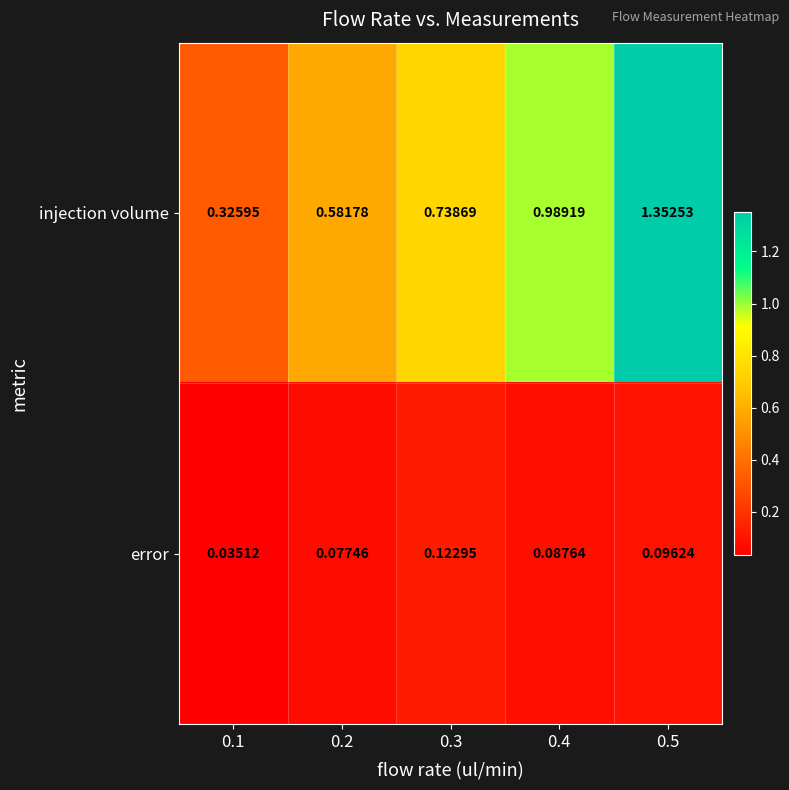

Is the value of injection volume at 0.5 greater than the value of error at 0.2?

Yes